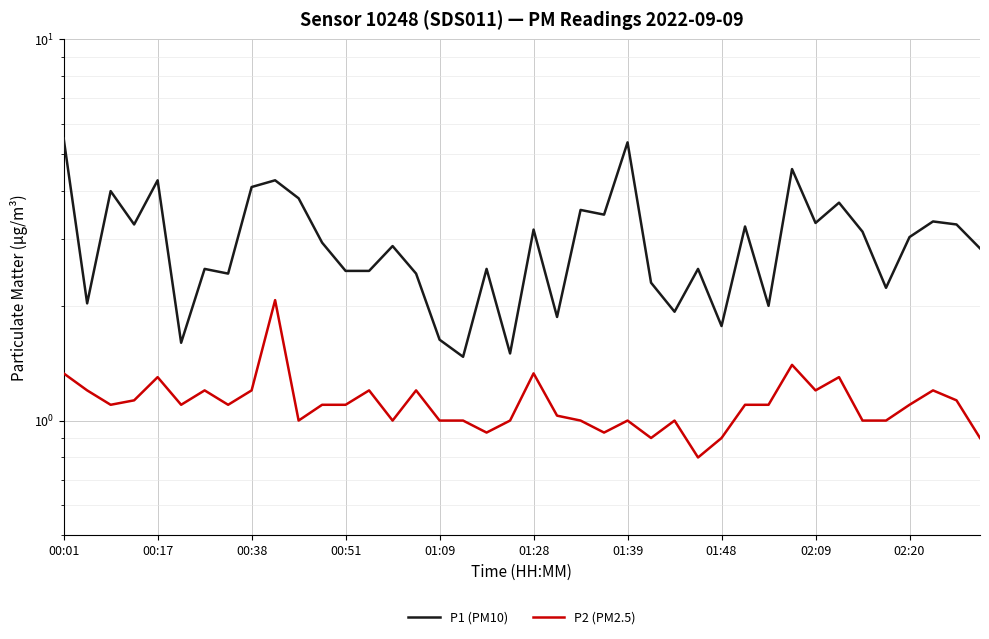

Between 01:09 and 10, which series saw the biggest shift?

P1 (PM10)